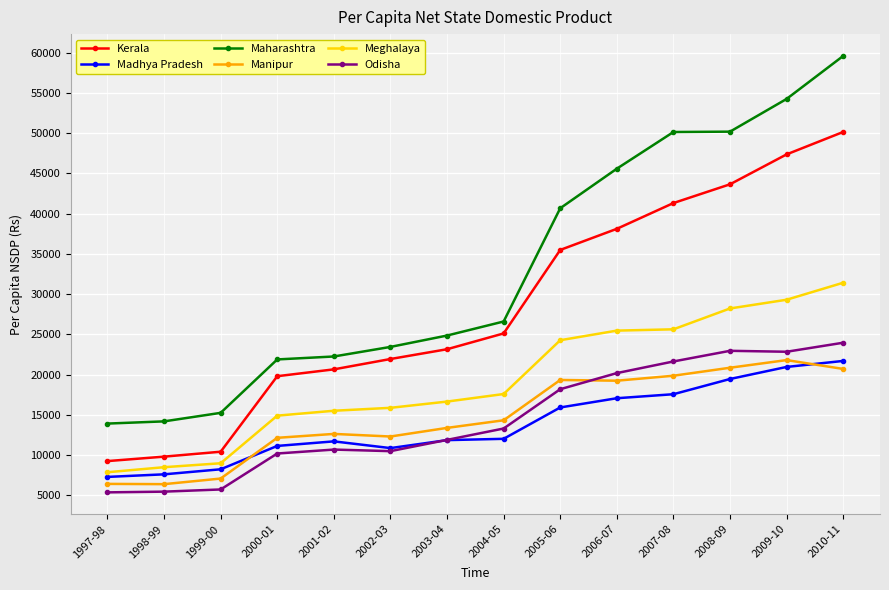

At which label does Kerala reach its peak?

2010-11